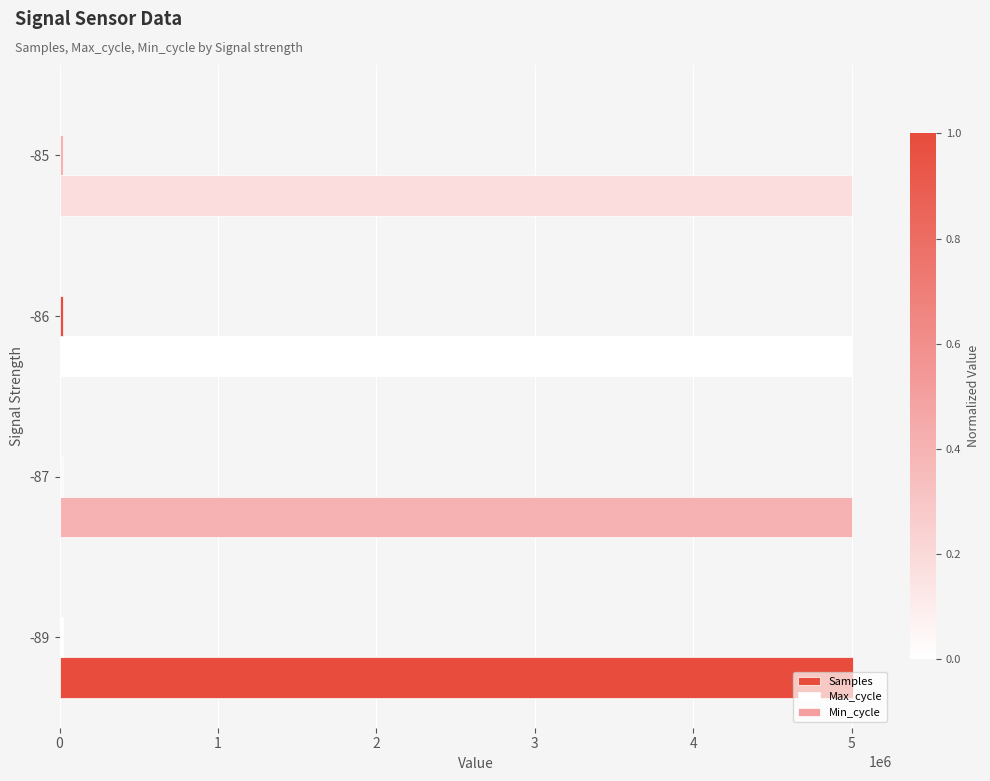

How many values in the Samples series exceed 5002230?

2